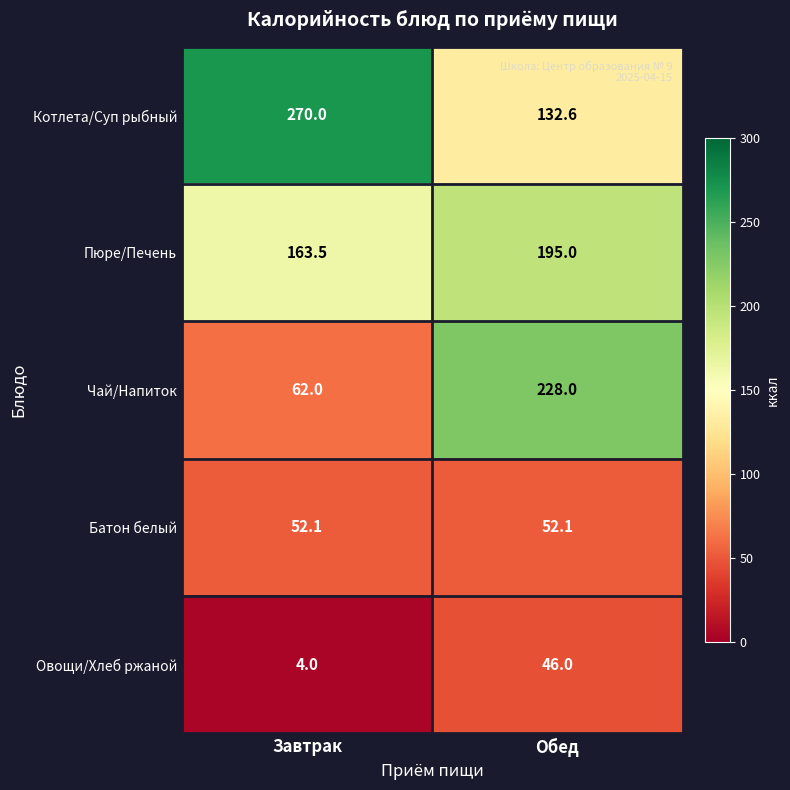

How many data points does each series have?

2